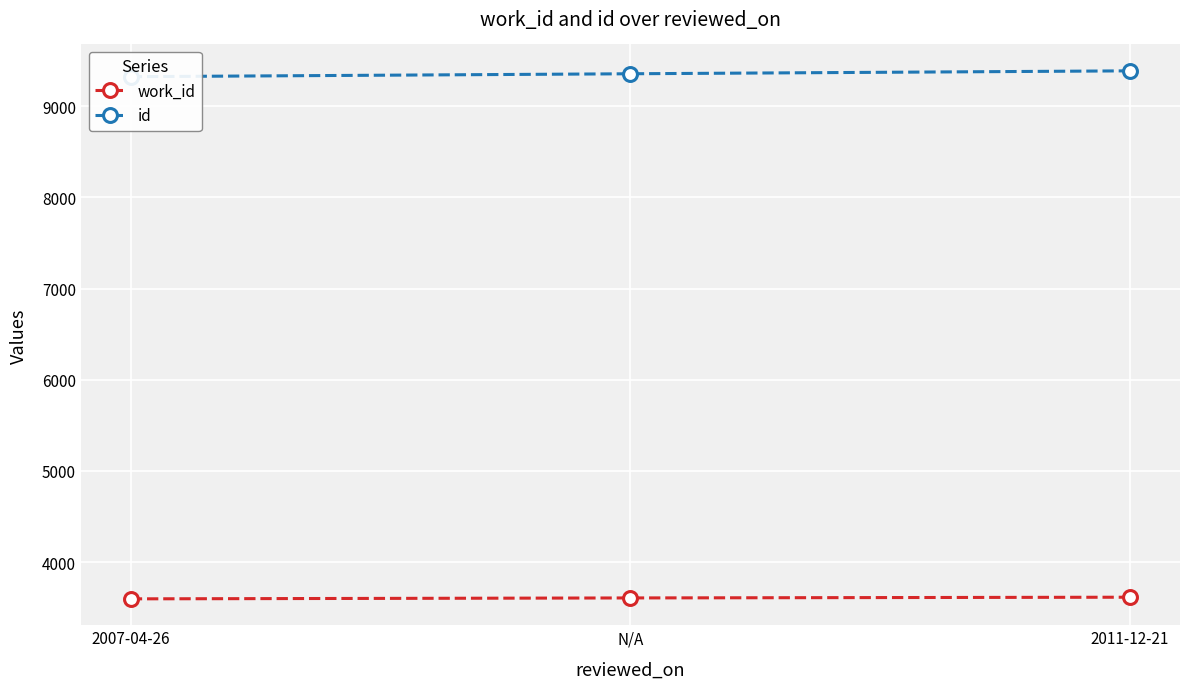

What is the difference between the work_id values at N/A and 2011-12-21?

8